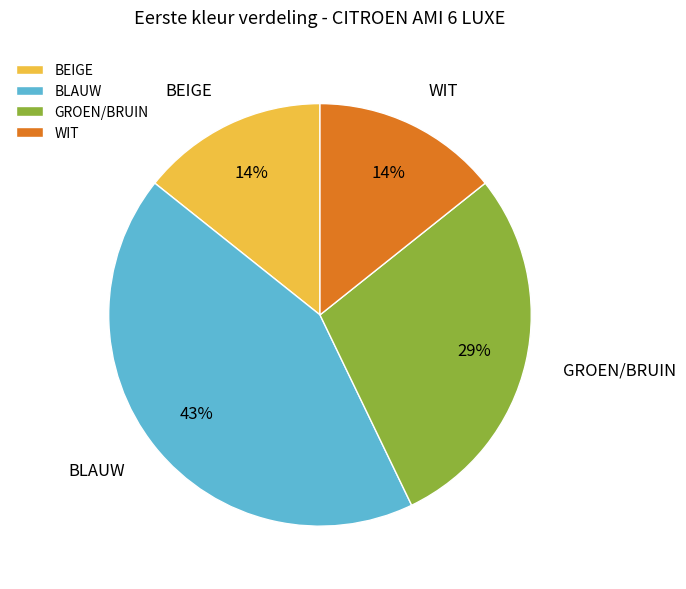

Which slice is the largest?

BLAUW